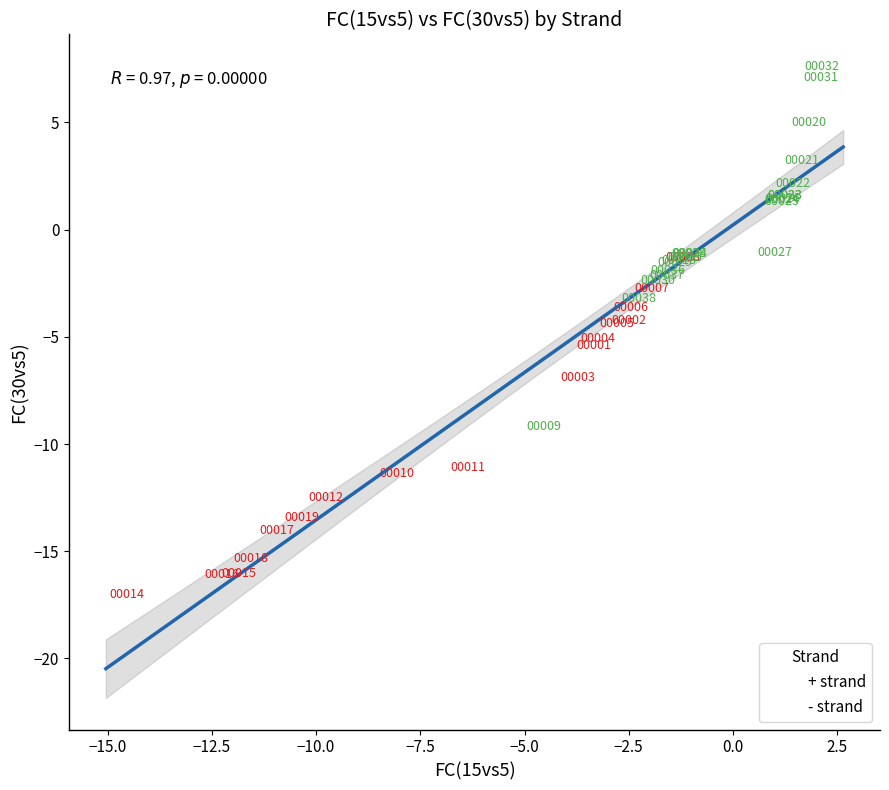

Which series reaches the minimum Y coordinate?

+ strand